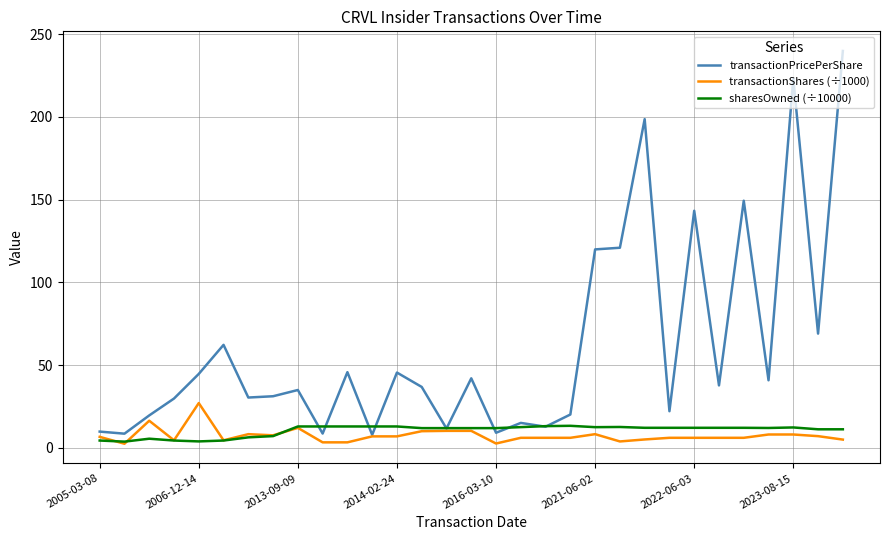

How many lines are shown in the chart?

3